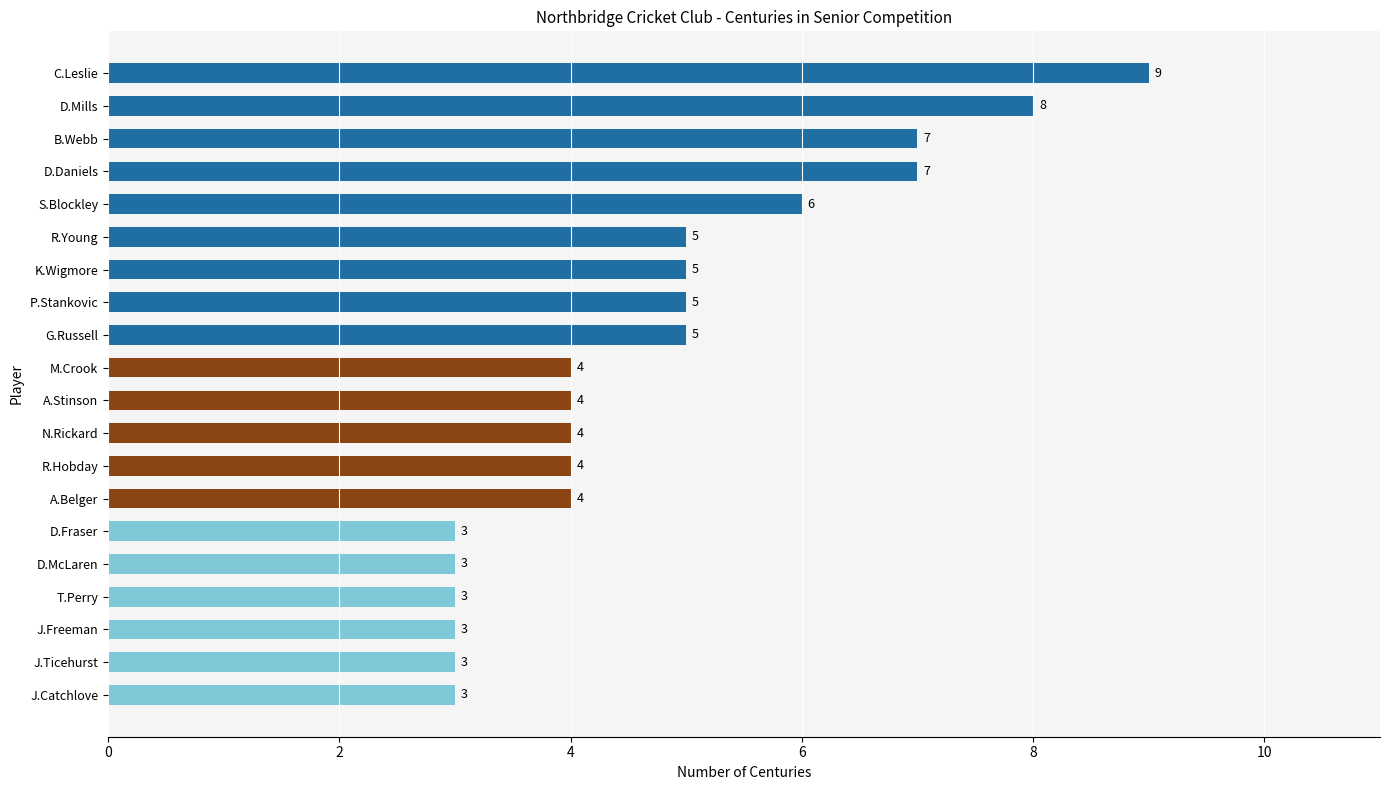

Is it true that the value at J.Catchlove is 1?

False